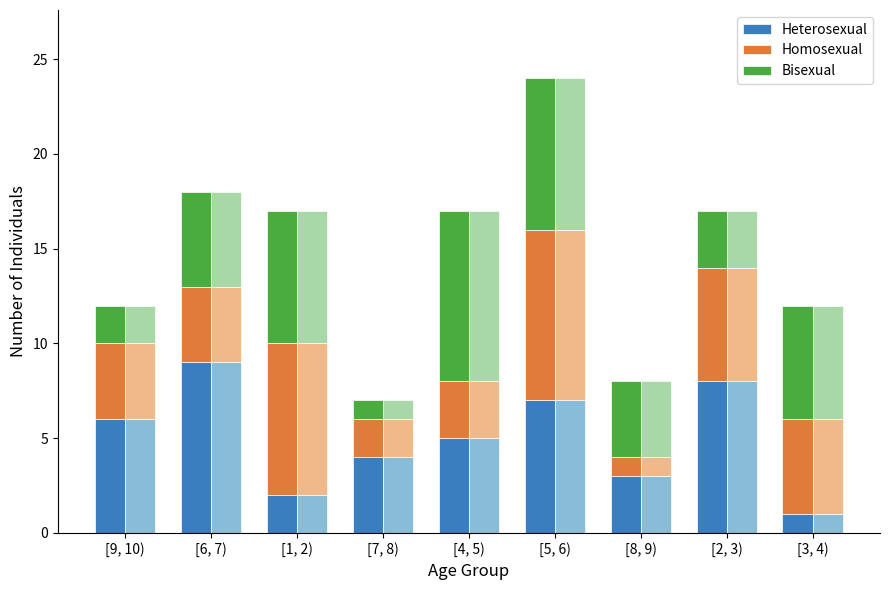

What is the label of the 5th bar from the right?

[4, 5)